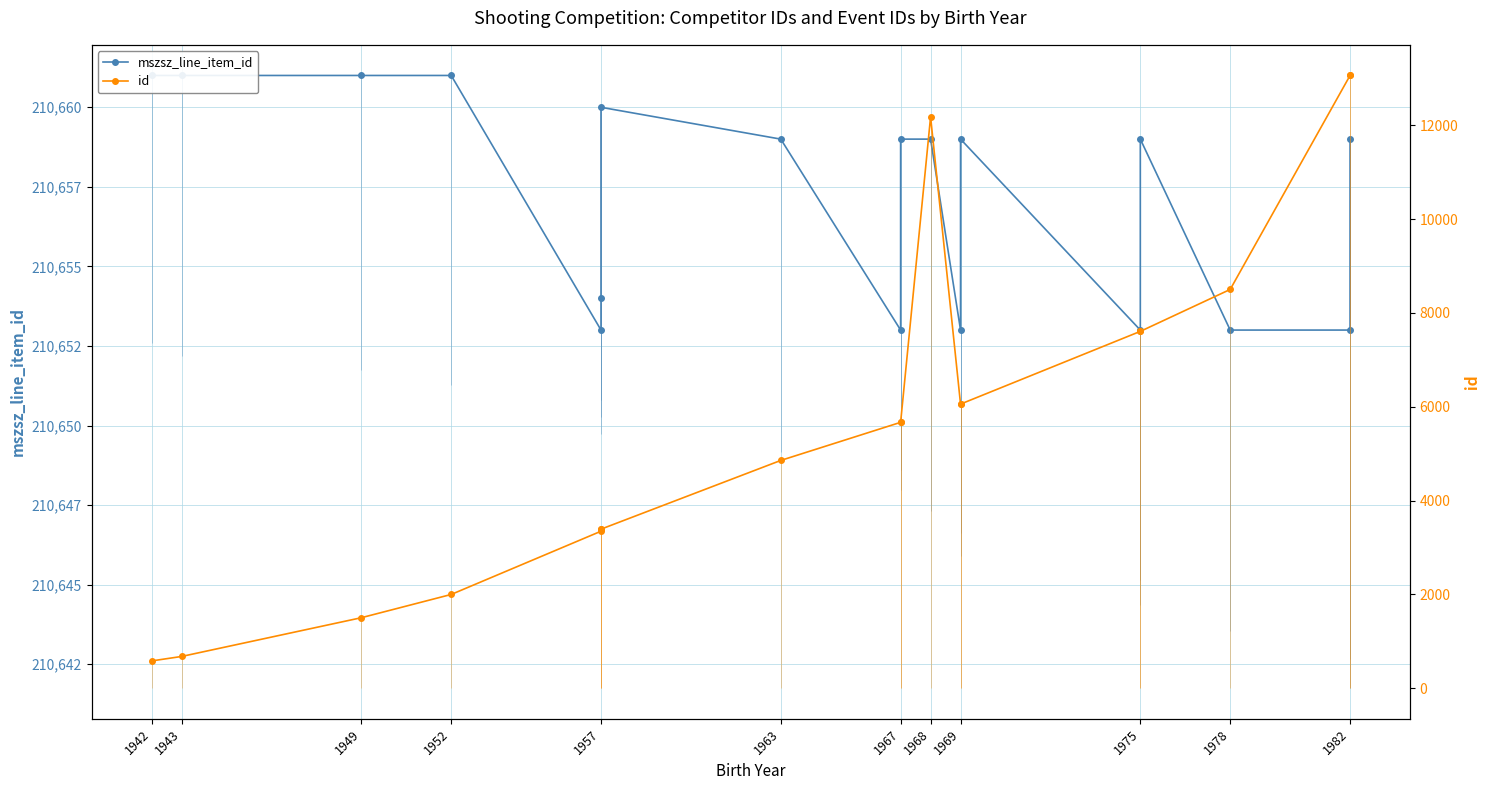

Reading left to right, list all the values displayed in this chart.

mszsz_line_item_id: 210661	210661	210661	210661	210653	210654	210660	210659	210653	210659	210659	210653	210659	210653	210659	210653	210653	210659
id: 581	676	1502	1998	3346	3390	3390	4855	5667	5667	12178	6056	6056	7606	7606	8500	13061	13061